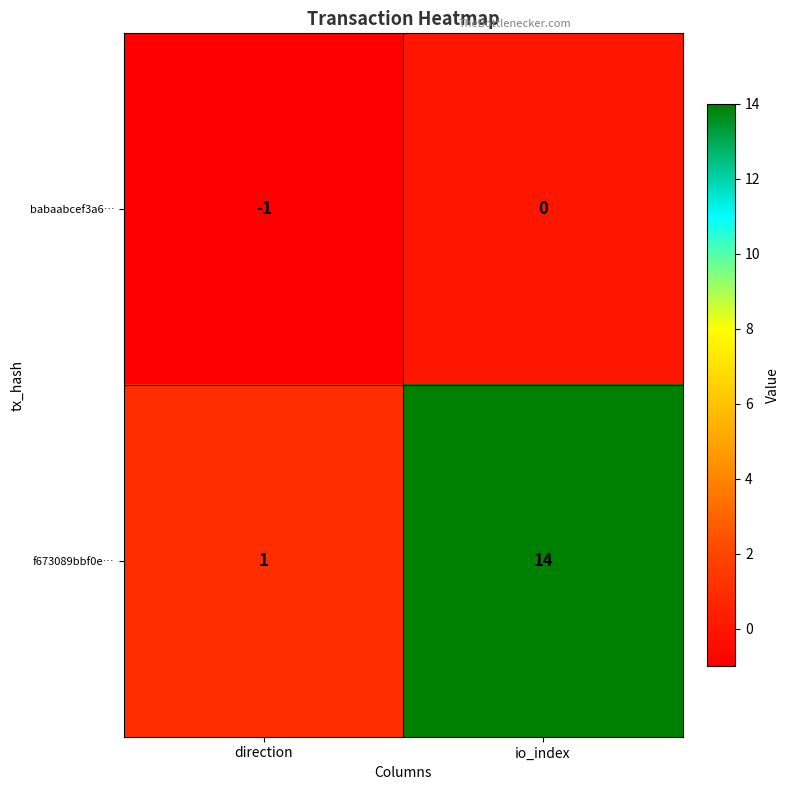

What is the total value across all series at io_index?

14